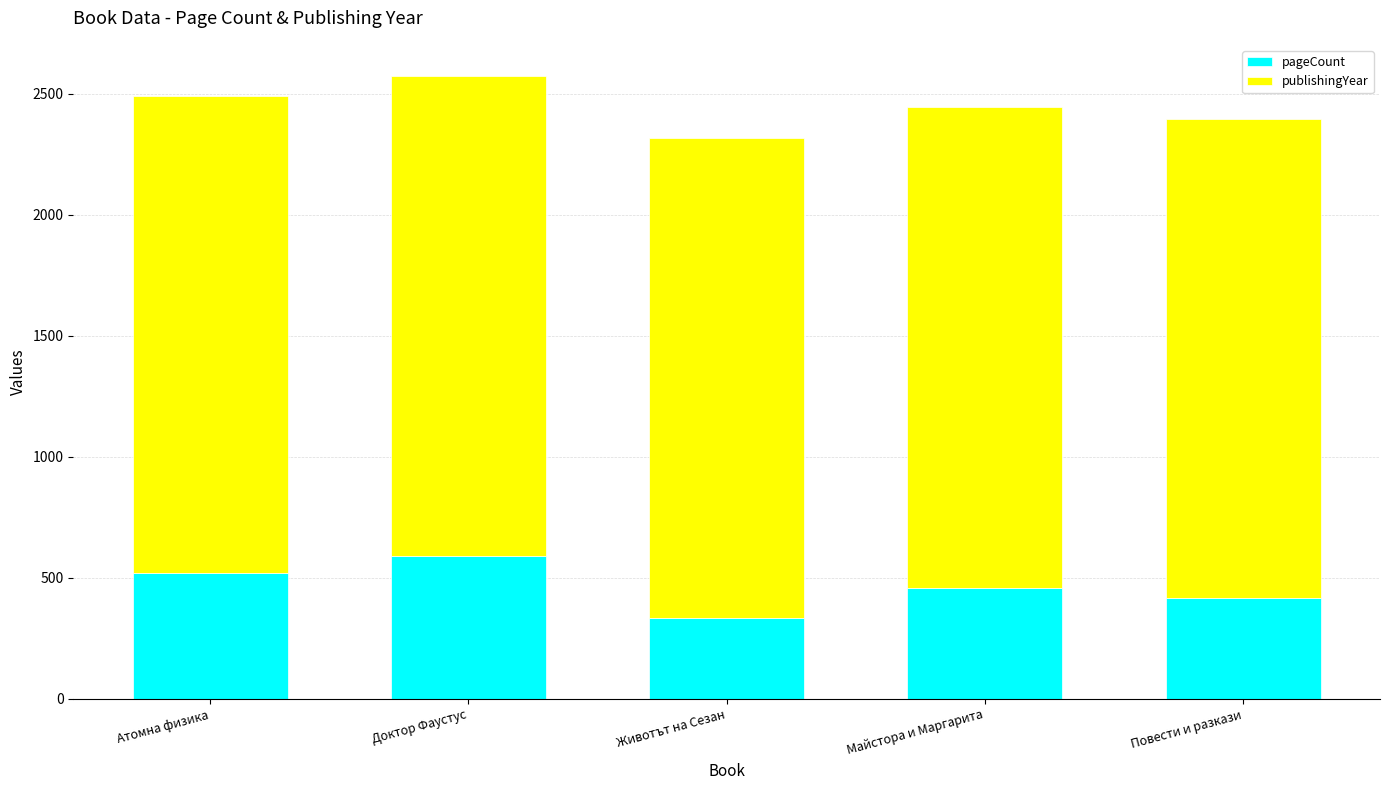

How many distinct data groups are displayed?

2